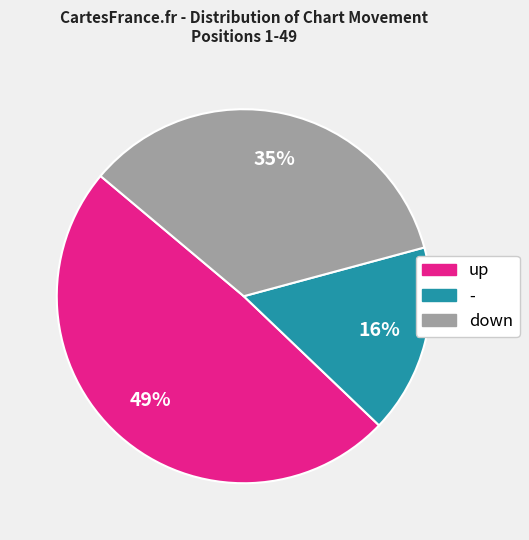

What is the smallest slice in the pie chart?

-